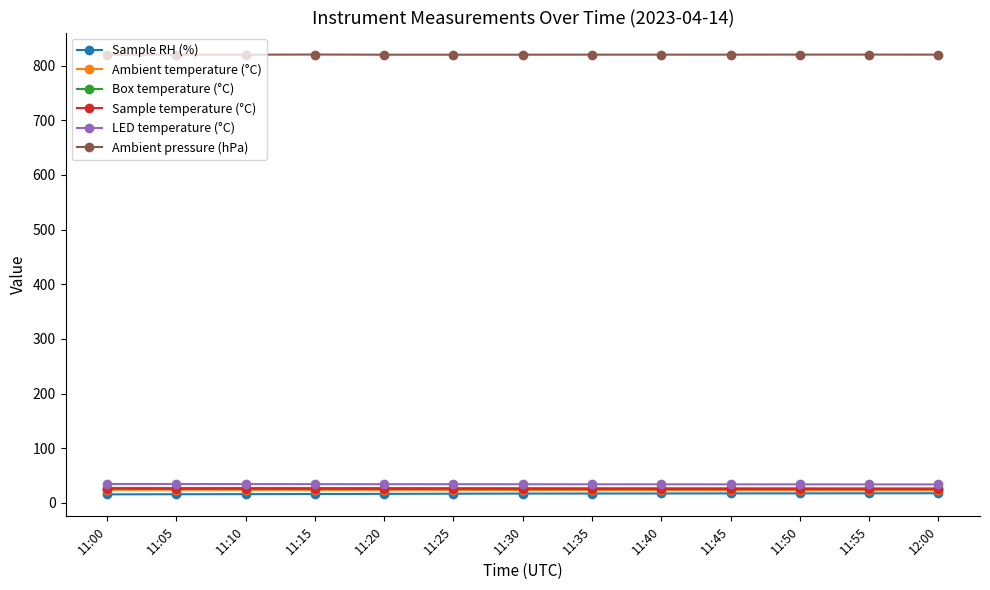

What is the label of the 10th point from the right?

11:15